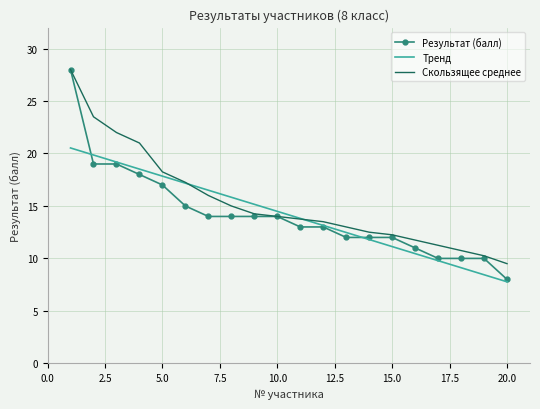

What is the minimum value shown in the chart?

7.8